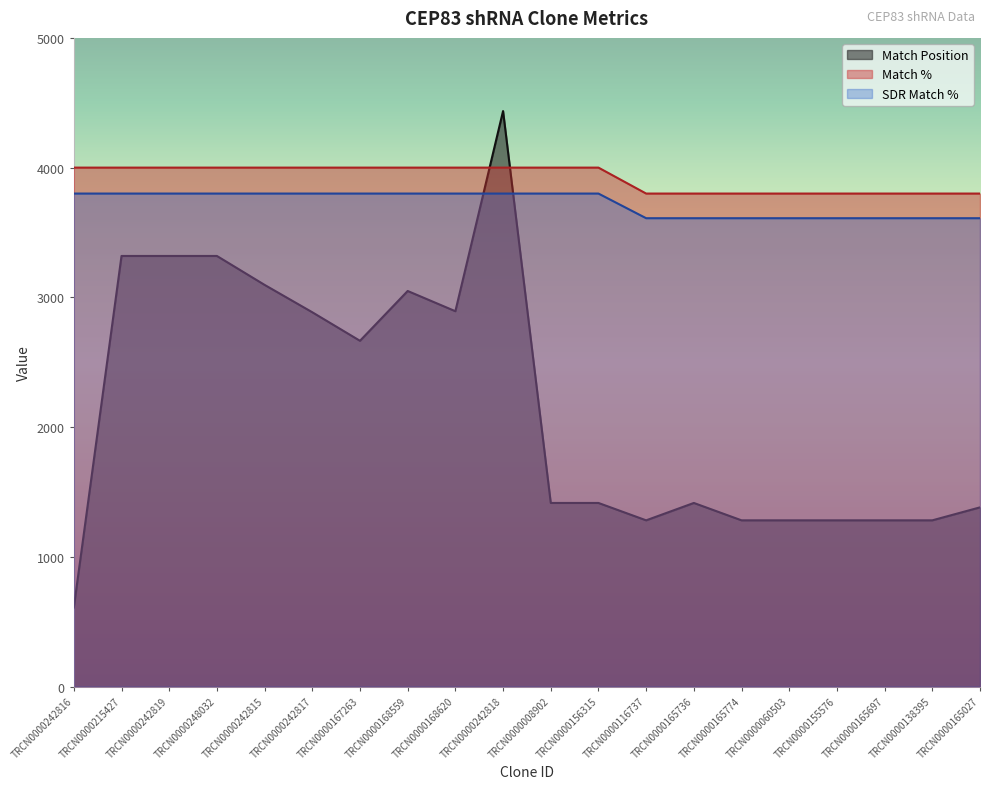

What is the spread (max minus min) of values at TRCN0000242816?

3391